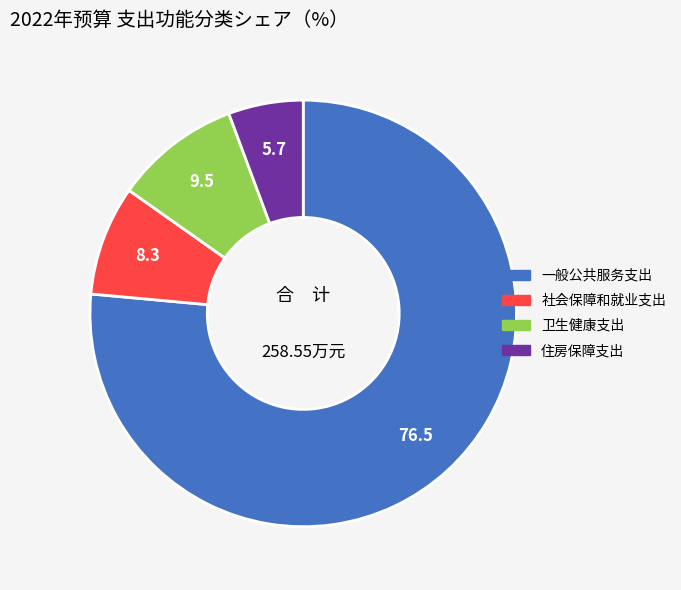

Is the sum of 一般公共服务支出 and 卫生健康支出 greater than half?

Yes